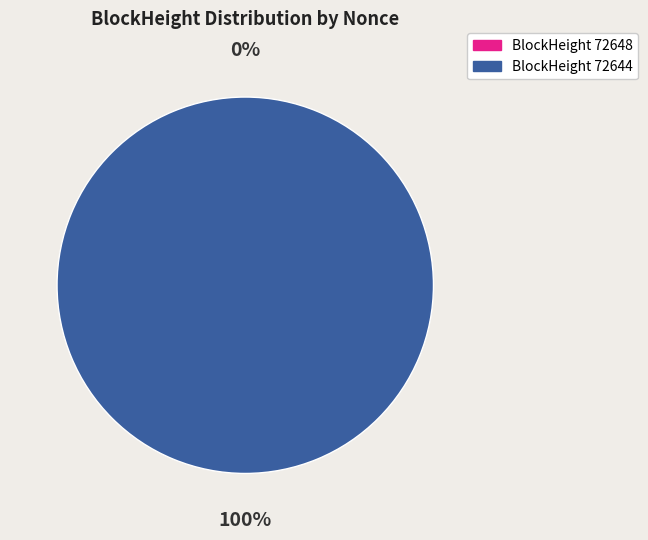

To the nearest percent, what is the difference between the 72648 and 72644 slice percentages?

100%